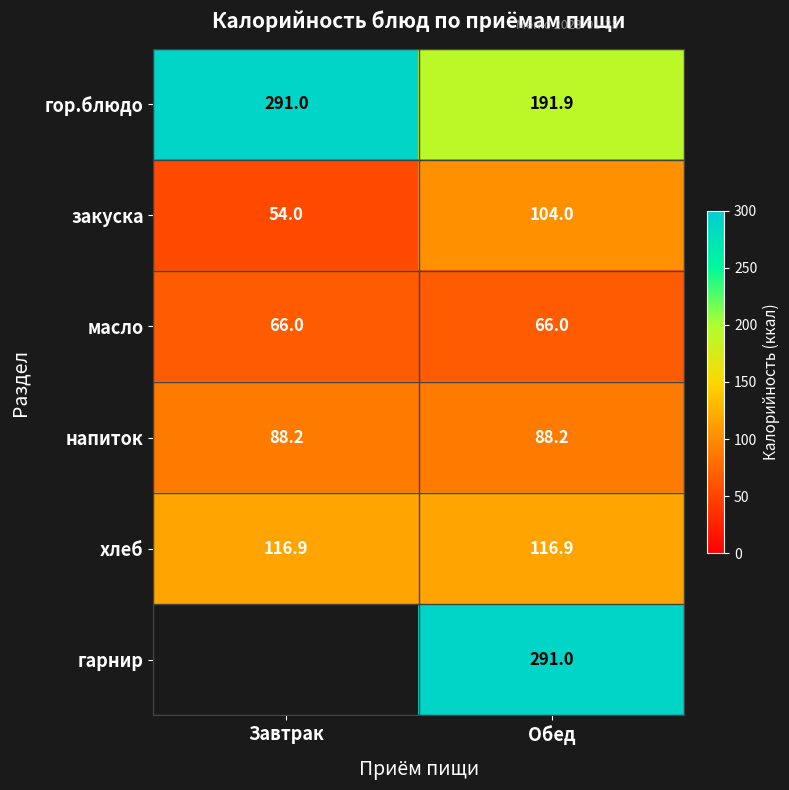

What is the greatest value displayed?

291.0